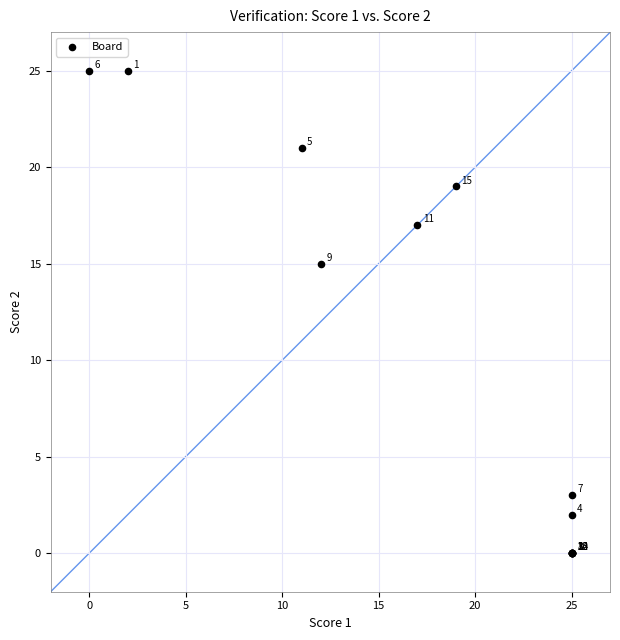

What Y value in the scatter plot is closest to 12?

15